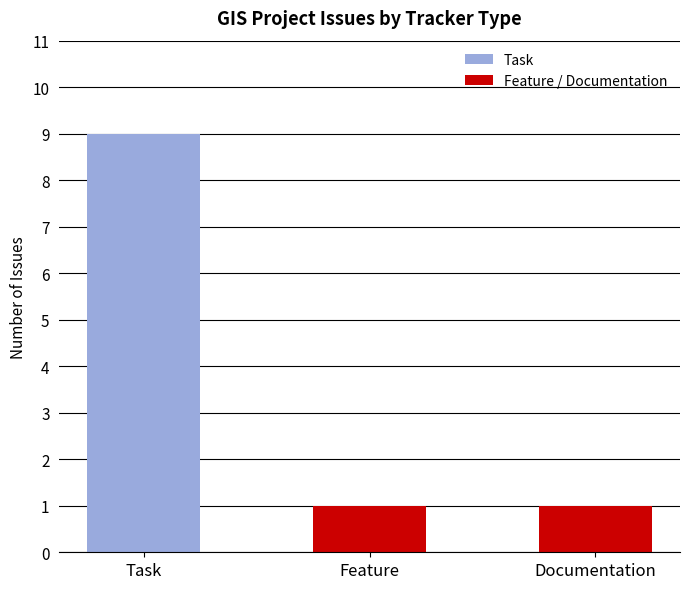

What is the difference between the maximum and minimum values?

8